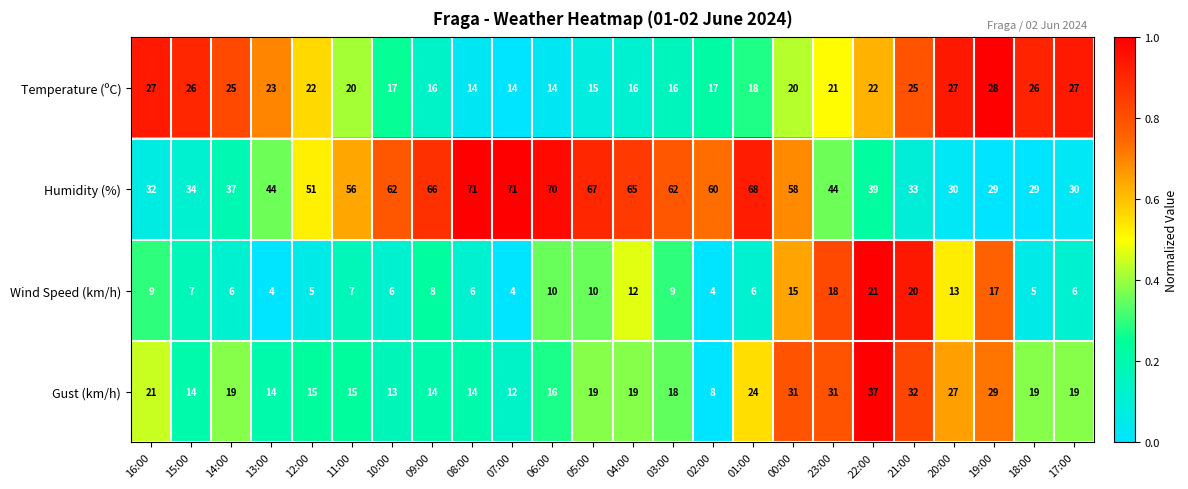

Rank the series by their maximum value, from highest to lowest.

Humidity (%), Gust (km/h), Temperature (ºC), Wind Speed (km/h)